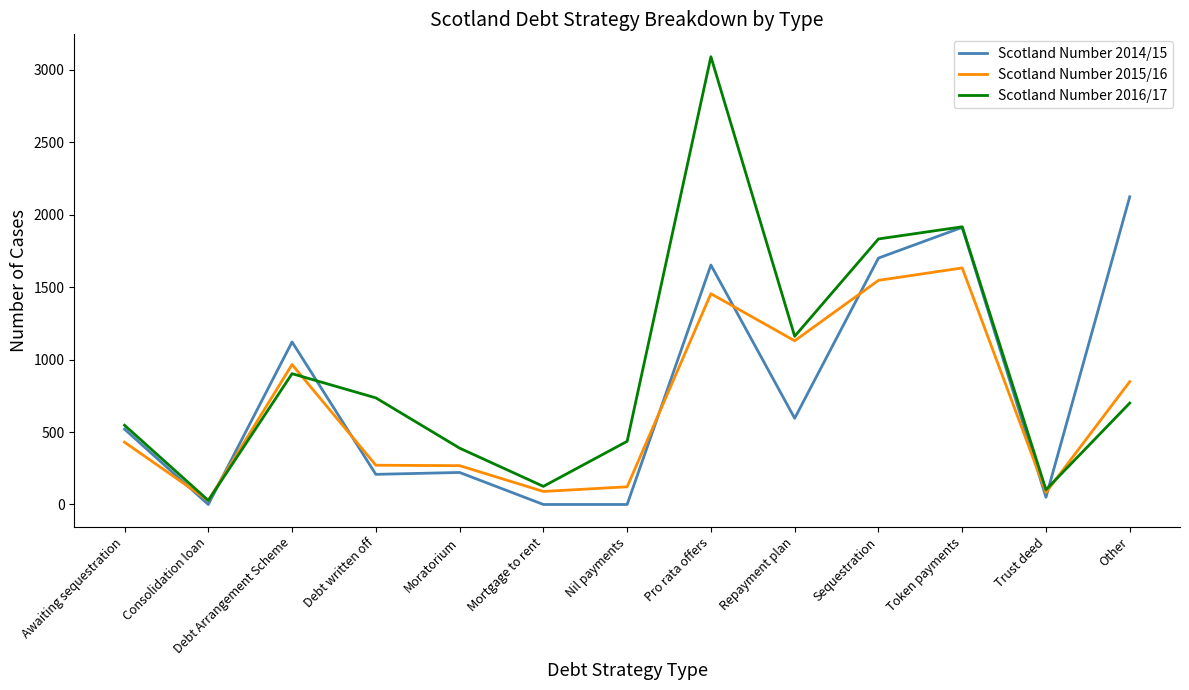

How many lines are shown in the chart?

3